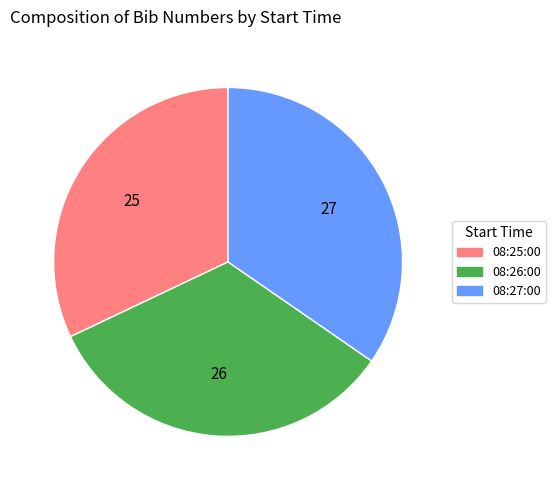

Between 08:25:00 and 08:26:00, which is larger?

08:26:00